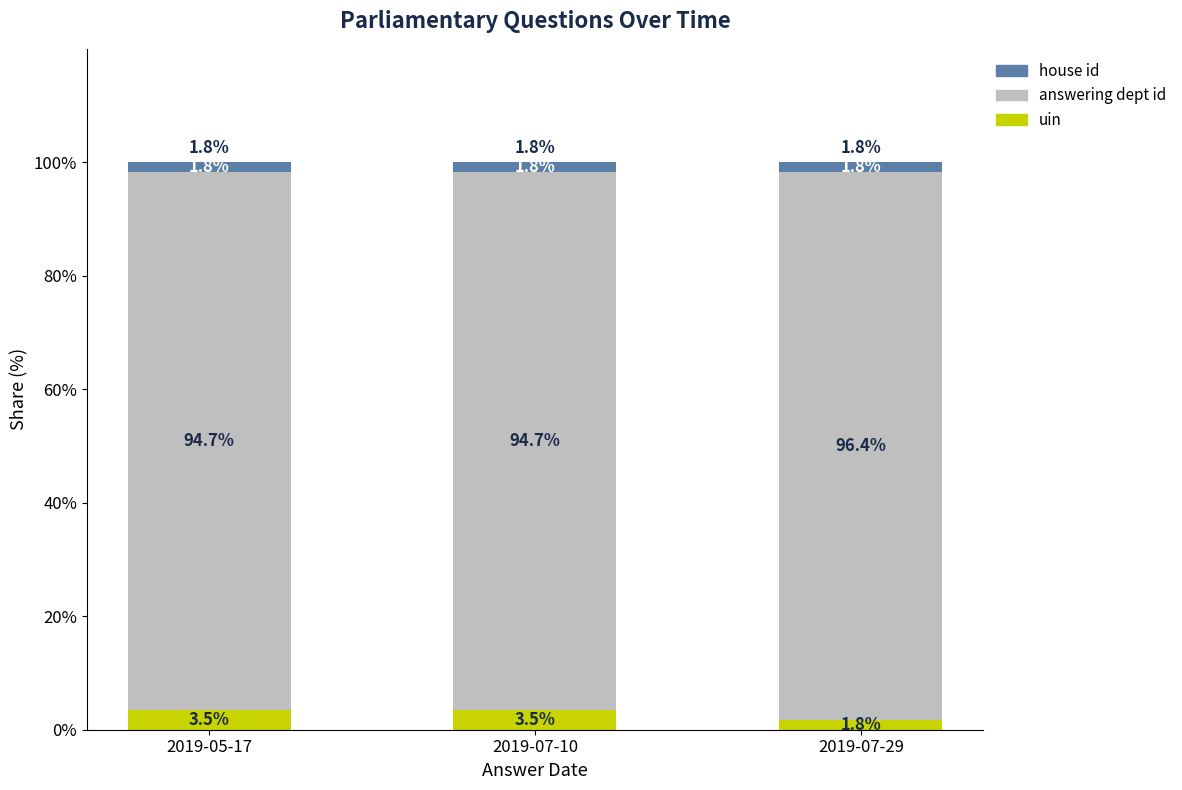

Where is uin nearest to the value 2?

2019-07-29